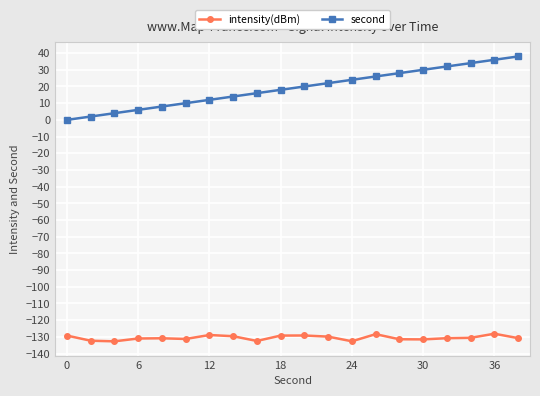

True or false: second has more than 2 interior local peaks.

False